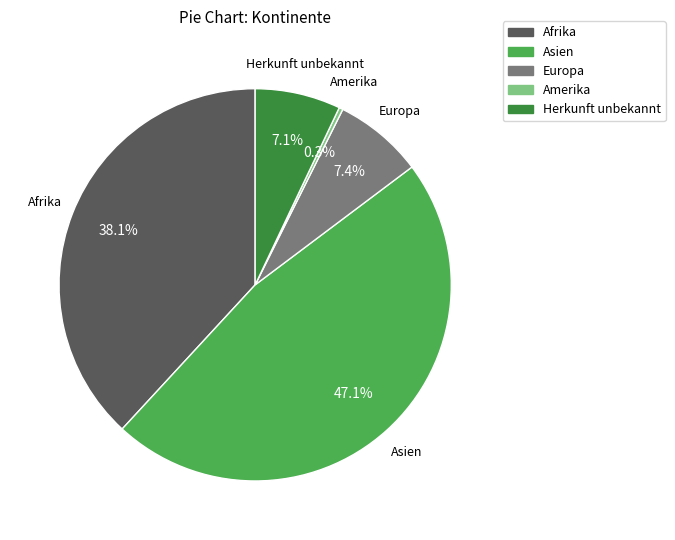

Does any single category account for the majority?

No